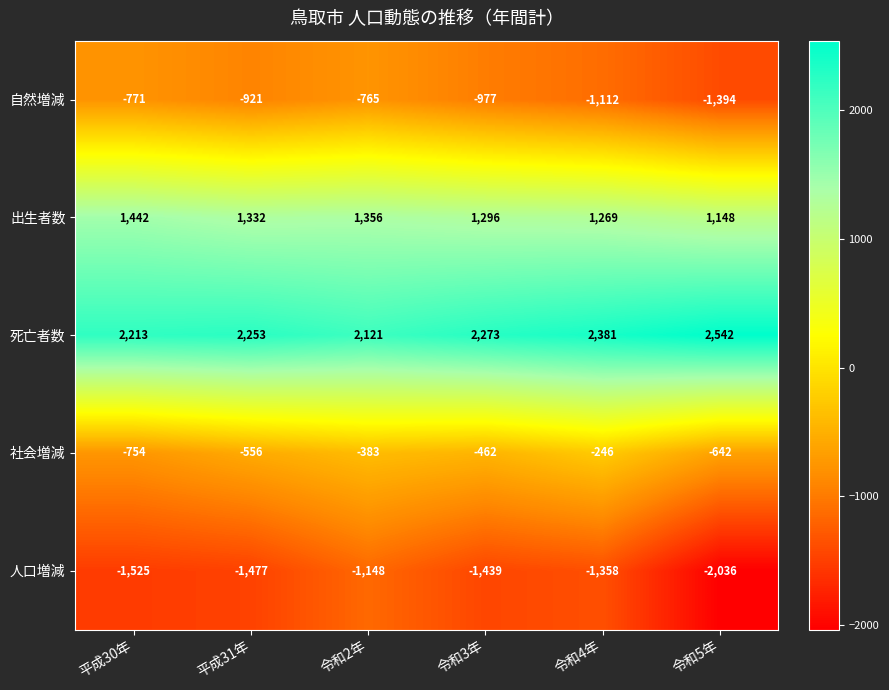

At which category is the sum across all series the highest?

令和2年